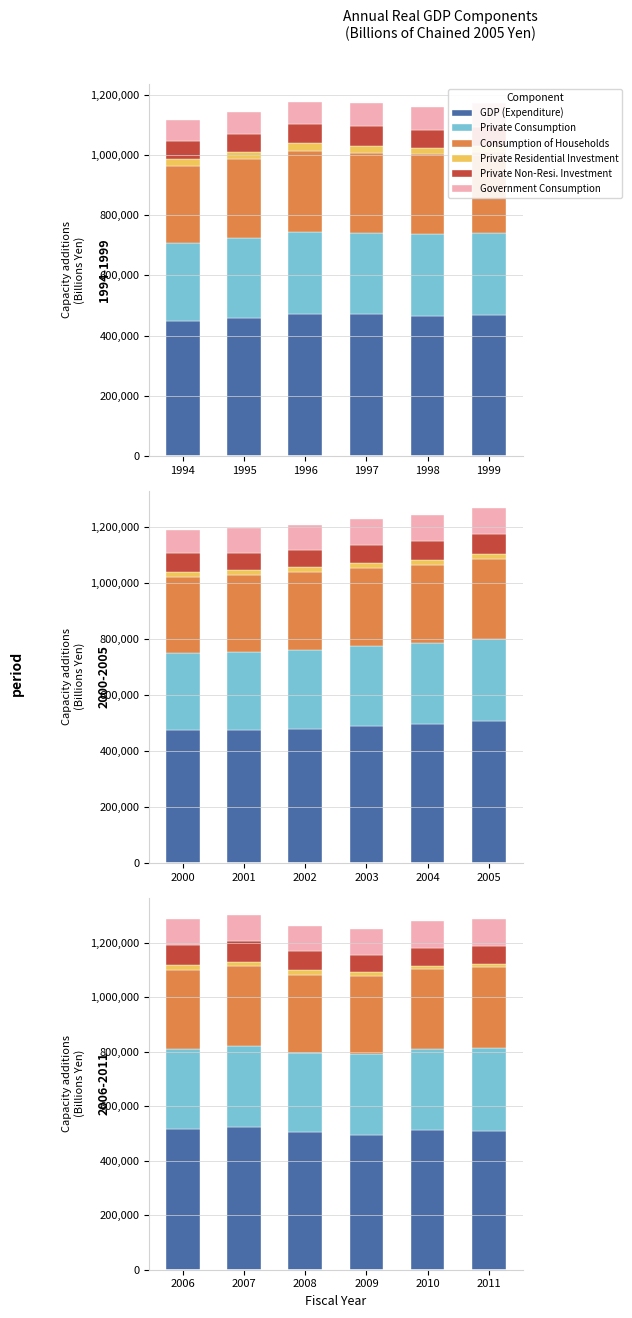

What value does the Private Residential Investment series have at 2011?

13014.8